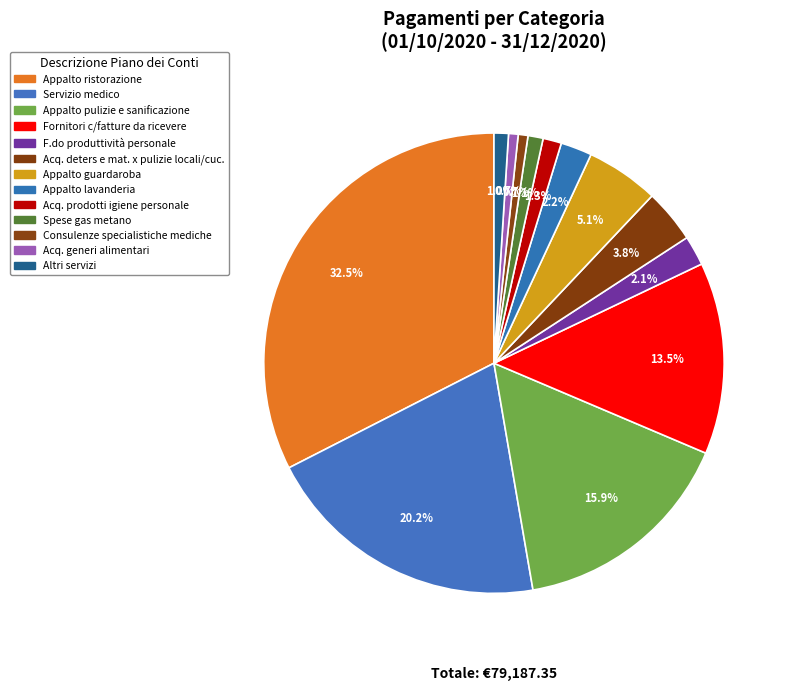

Which has a higher value, Spese gas metano or Appalto guardaroba?

Appalto guardaroba